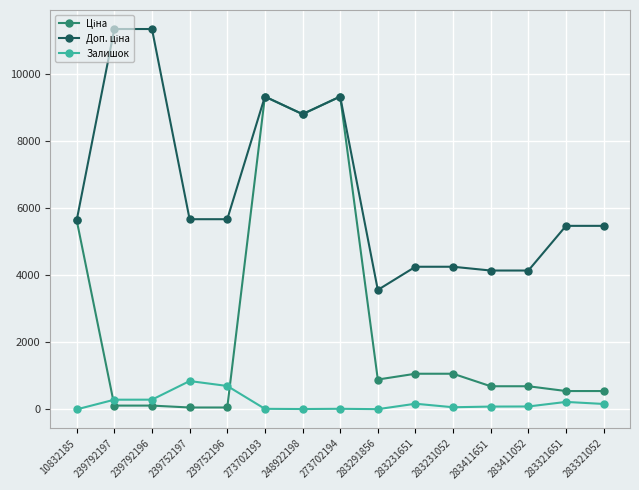

At how many categories does at least one series exceed 6541?

5